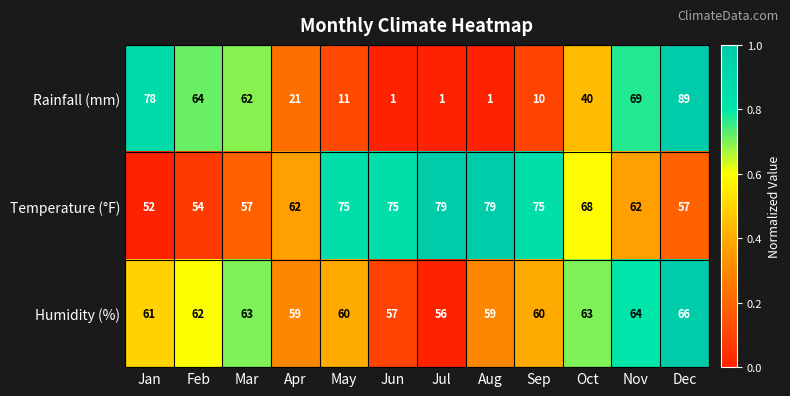

Rank the series by their average value, from lowest to highest.

Rainfall (mm), Humidity (%), Temperature (°F)